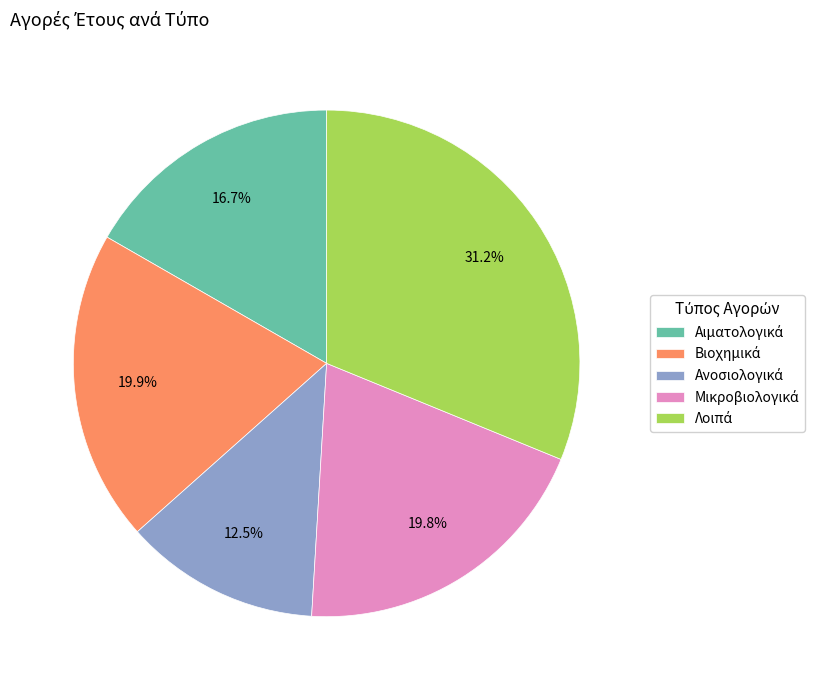

Does any single category account for the majority?

No